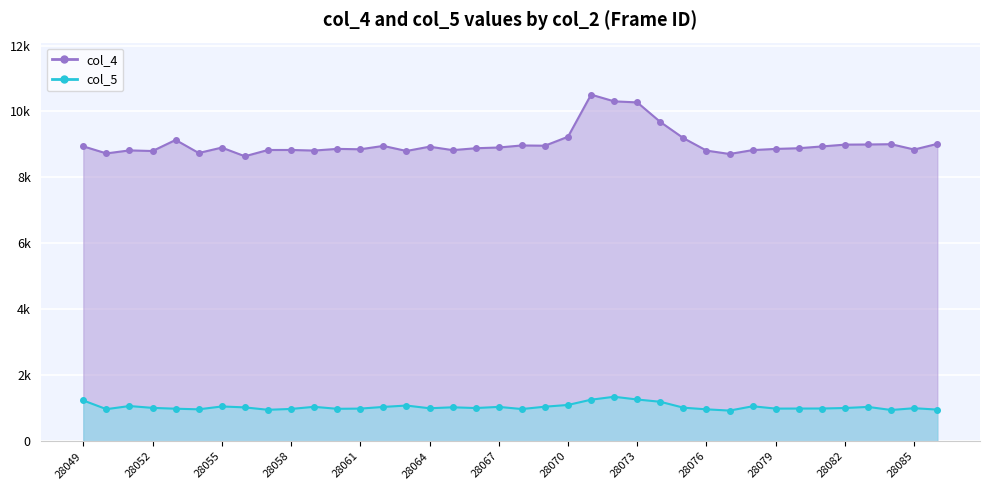

Read the col_5 value at 28059, to the nearest 10.

1040